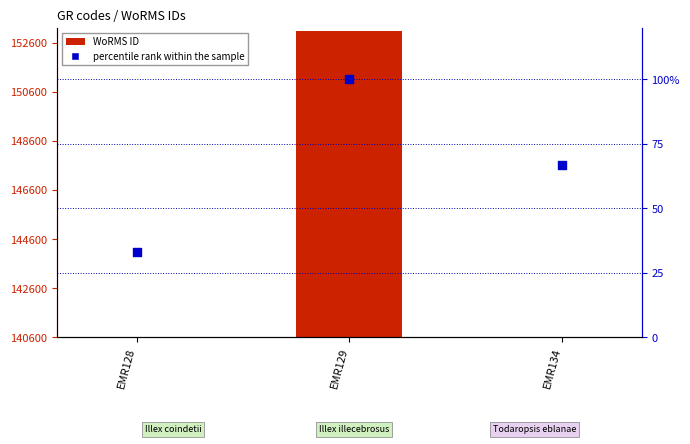

Which series has the largest total across all categories?

WoRMS ID